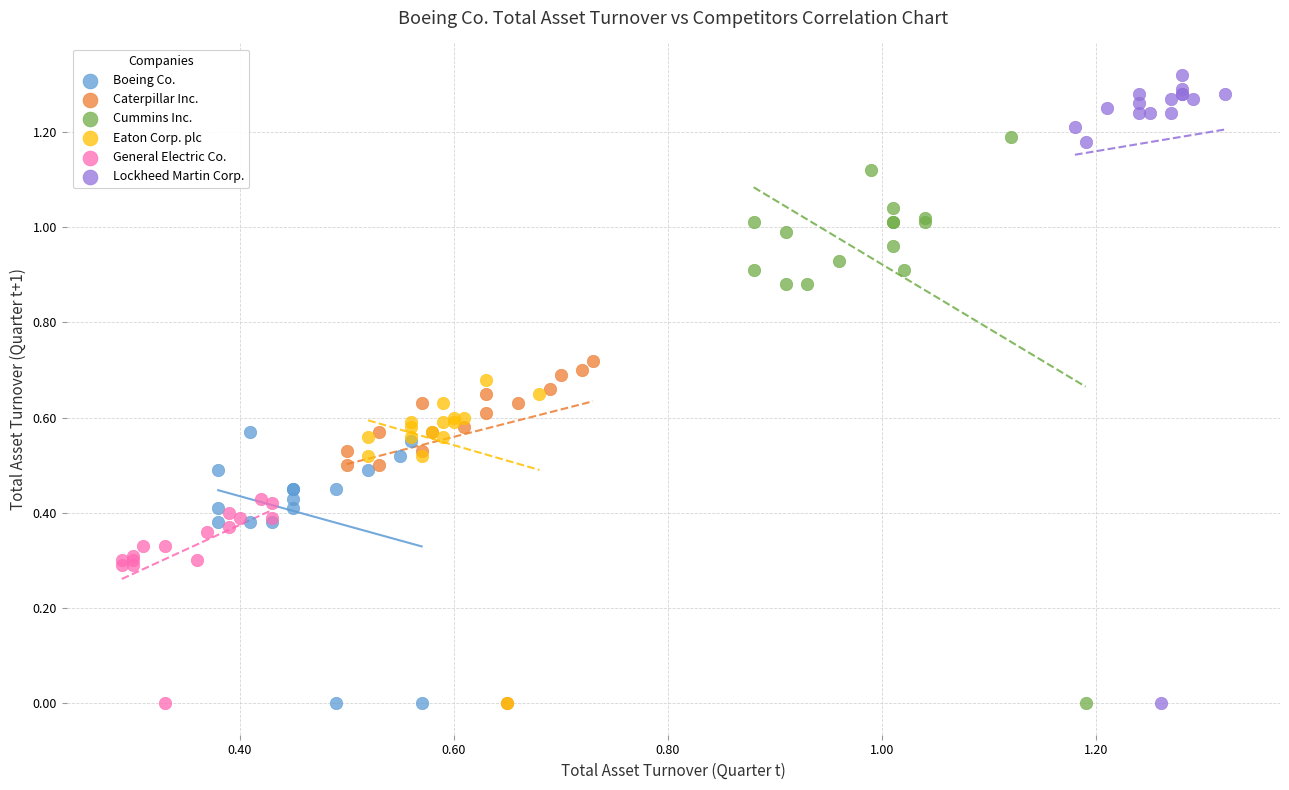

Which series has the widest spread of Y values?

Lockheed Martin Corp.